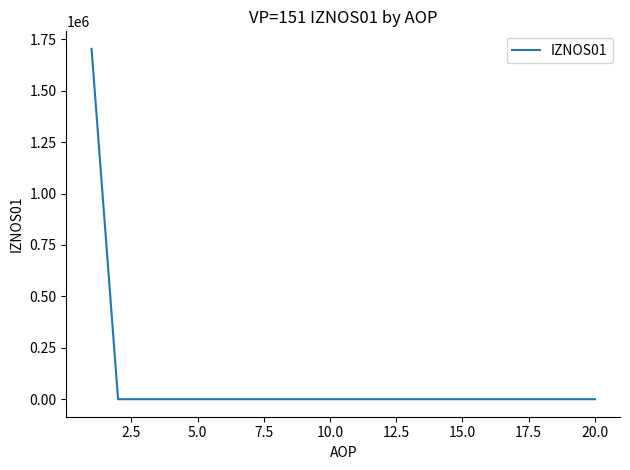

What is the difference between the maximum and minimum values?

1703883